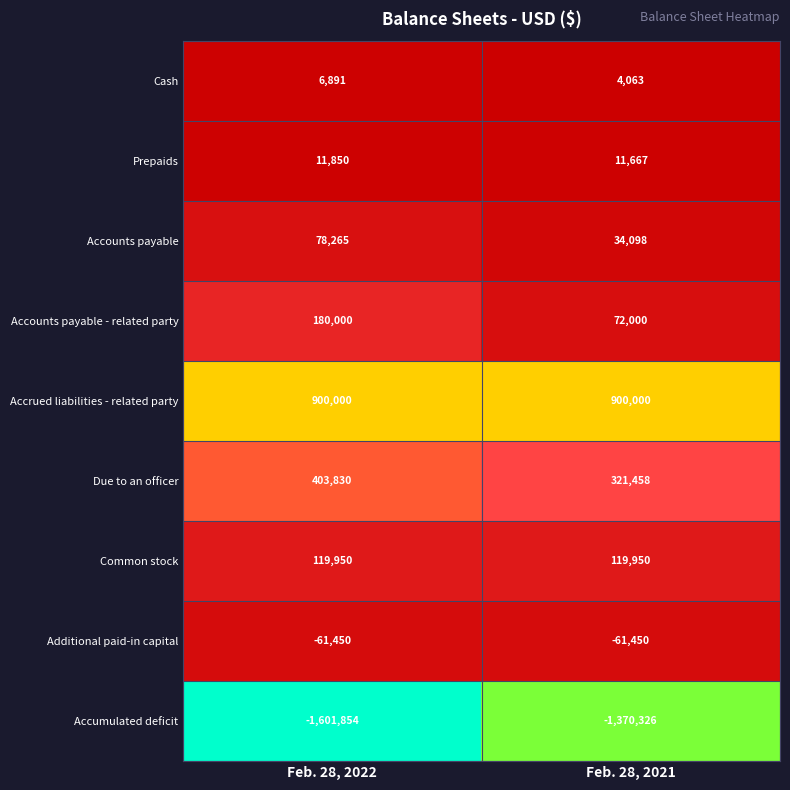

Between Feb. 28, 2022 and Feb. 28, 2021, which series saw the biggest shift?

Accumulated deficit